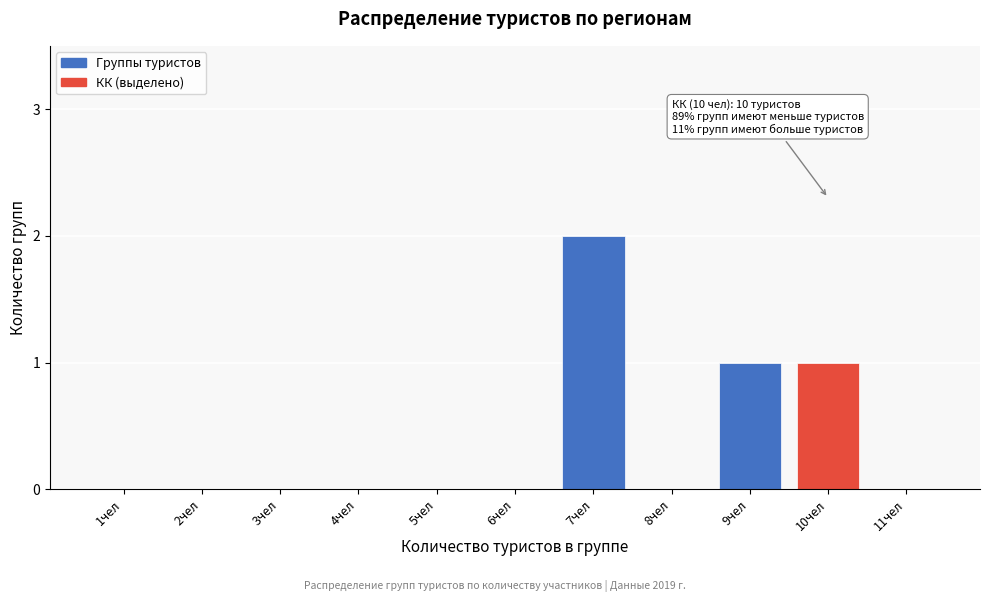

Reading left to right, transcribe all the data shown in this chart.

1чел=0	2чел=0	3чел=0	4чел=0	5чел=0	6чел=0	7чел=2	8чел=0	9чел=1	10чел=1	11чел=0